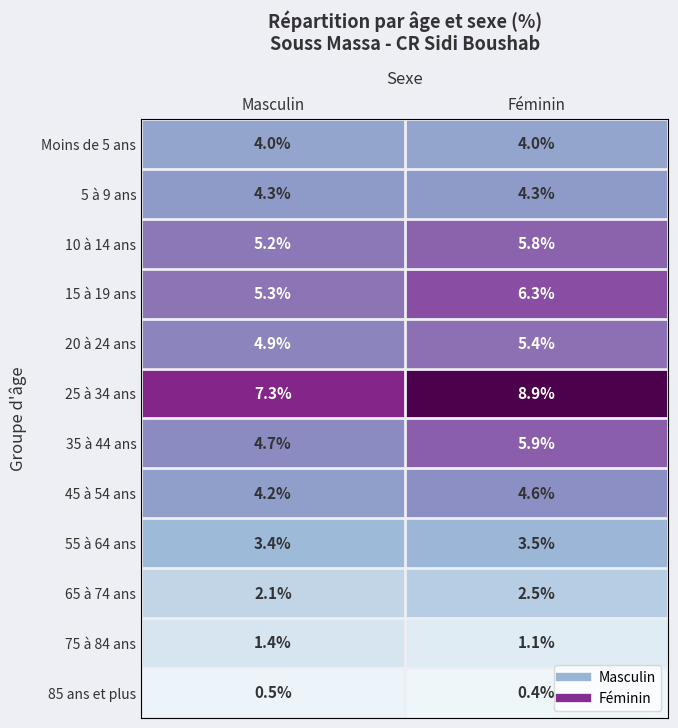

What is the sum of all 15 à 19 ans values?

11.6